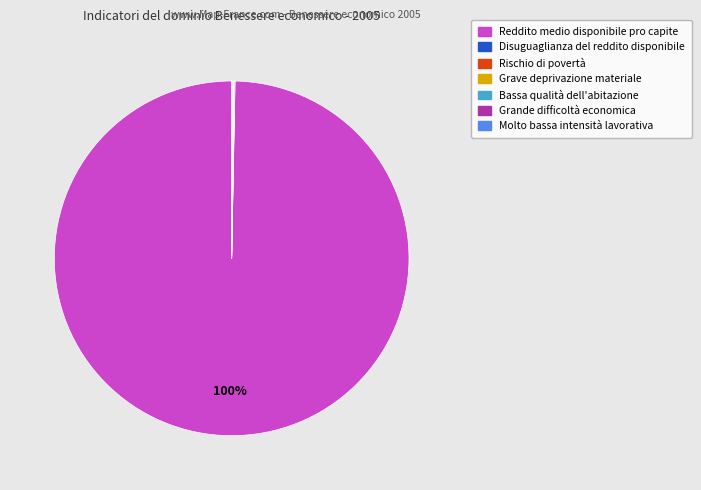

Which slice represents more than half of the pie?

Reddito medio disponibile pro capite